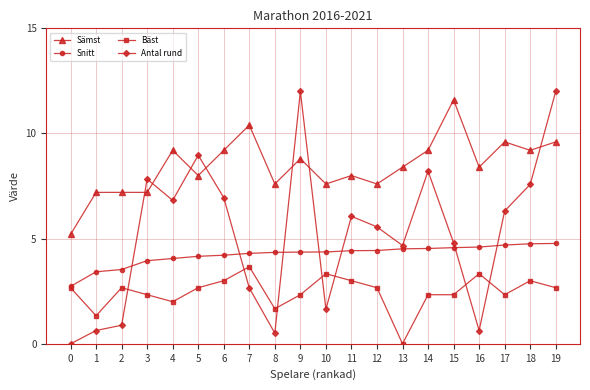

What is the difference between the Snitt values at 16 and 2?

1.1